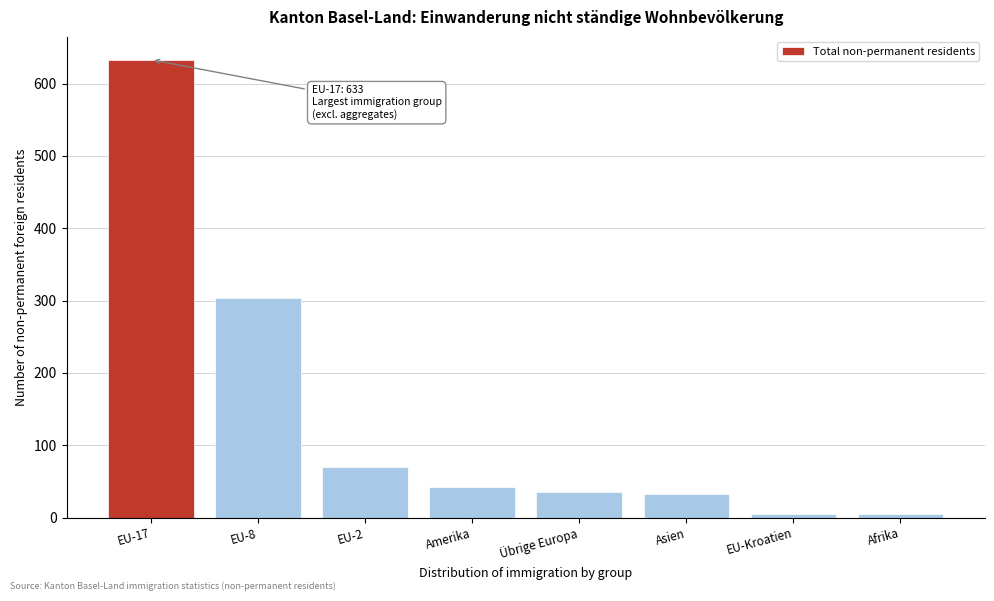

Reading left to right, list all the values displayed in this chart.

EU-17=633	EU-8=303	EU-2=70	Amerika=42	Übrige Europa=36	Asien=32	EU-Kroatien=5	Afrika=5